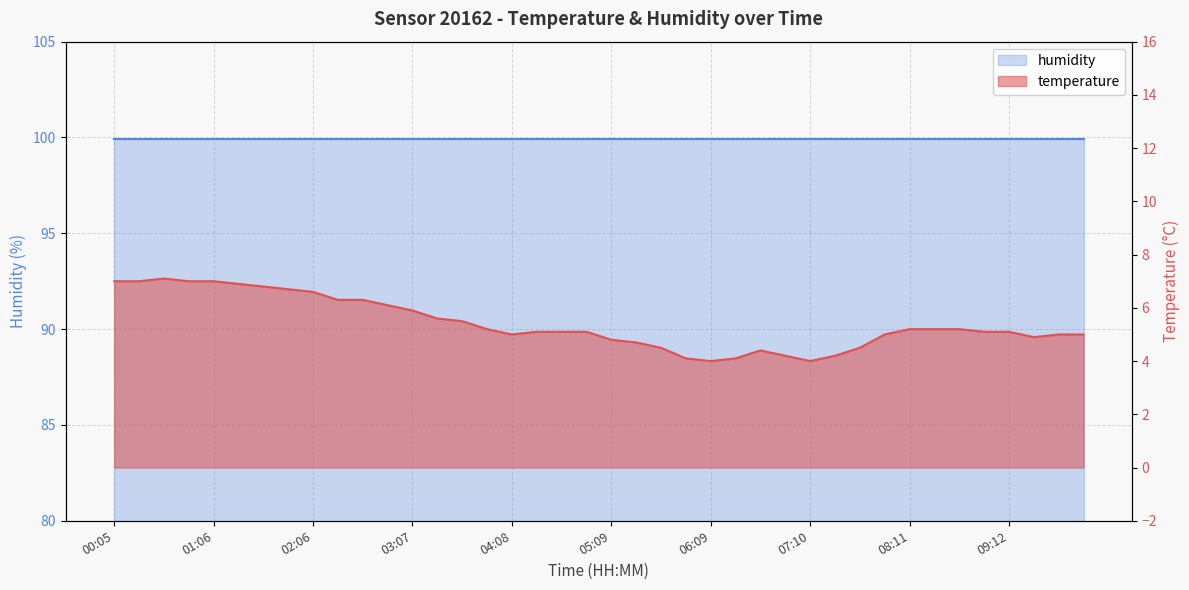

How many data points are above 5?

24